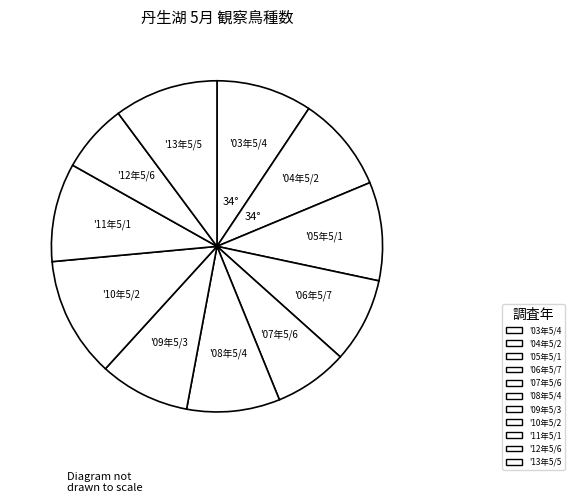

Which slice is the largest?

'10年5/2